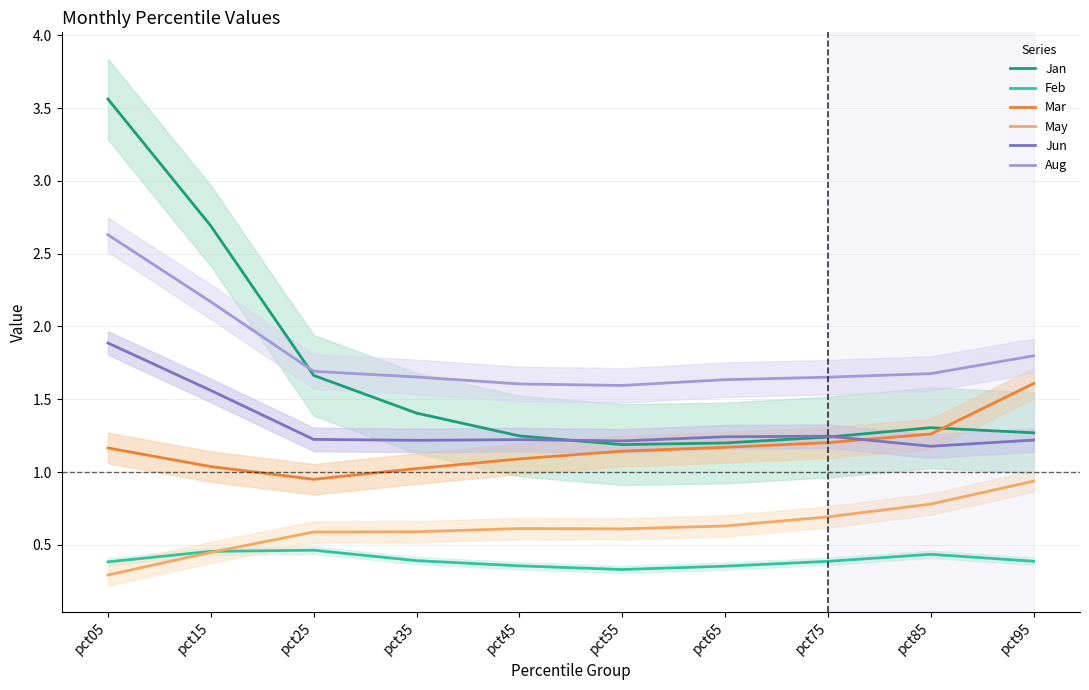

True or false: Aug and Feb cross at least once.

False